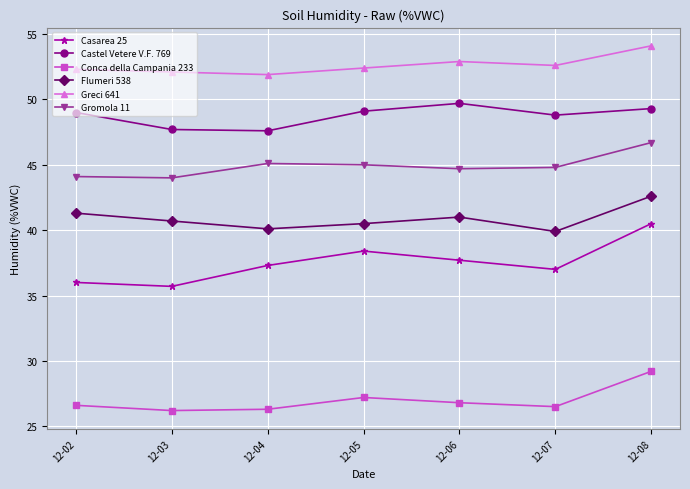

How many data points does each series have?

7